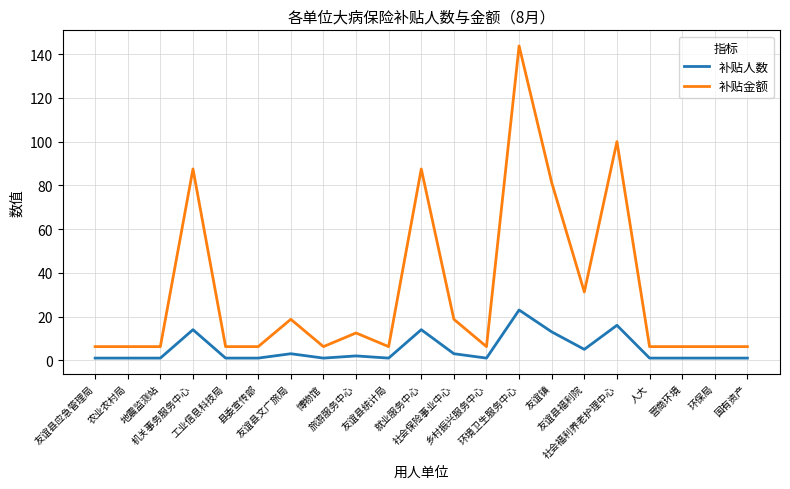

True or false: 补贴金额 has a value of 6.2 at 县委宣传部.

True